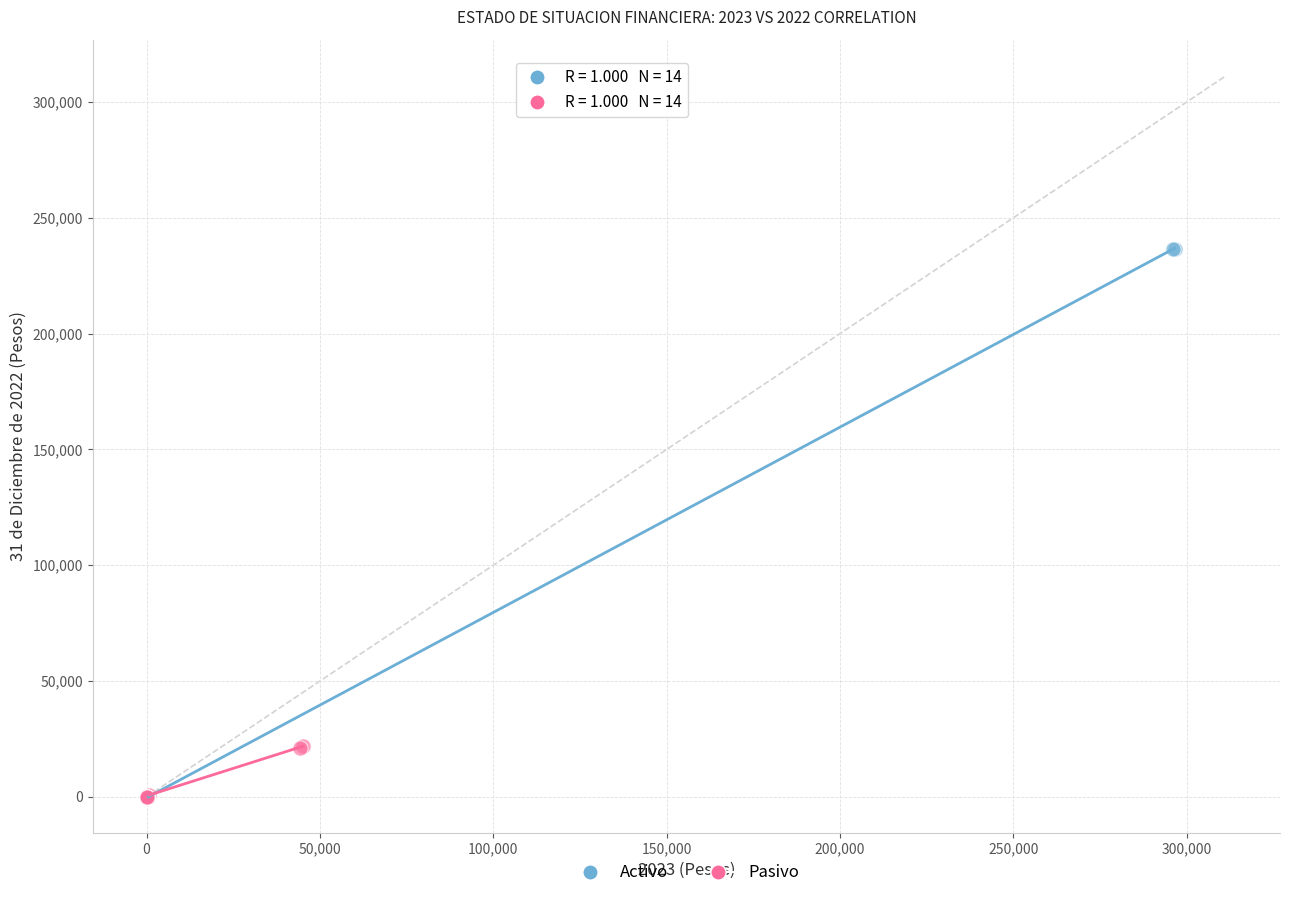

Which series has the largest Y range (max minus min)?

Activo